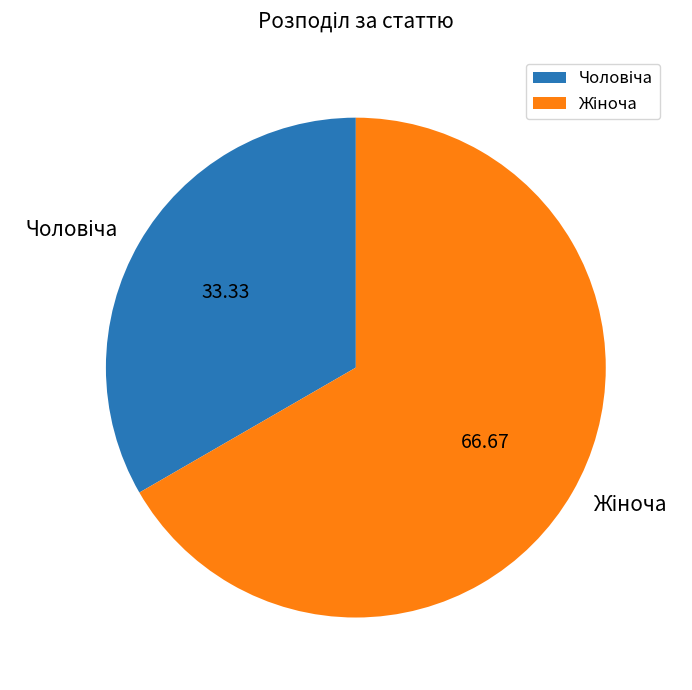

Is there a majority slice in this chart?

Yes